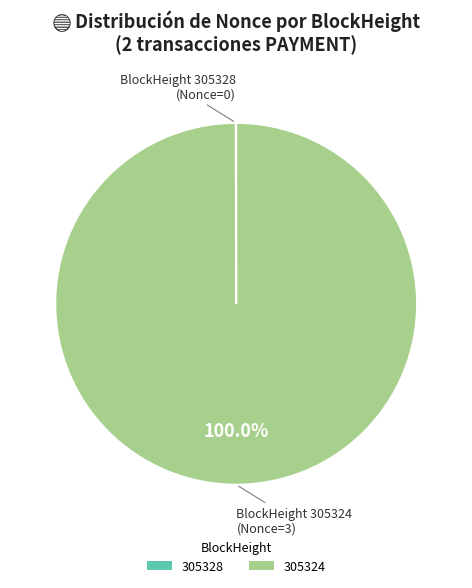

Which slice is the largest?

305324